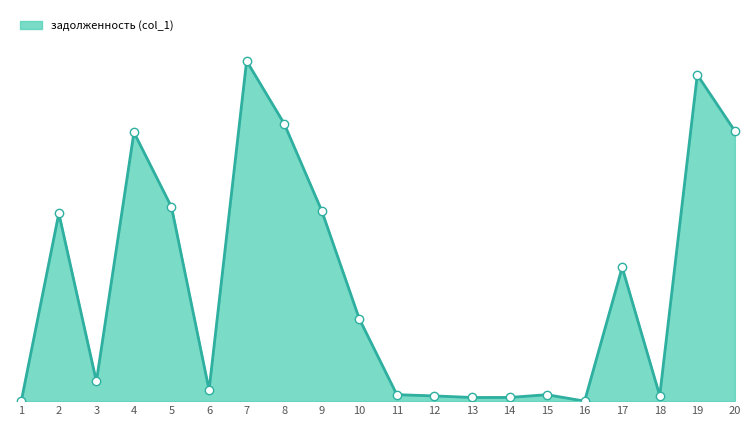

What is the ratio of the value at 5 to the value at 9?

1.0